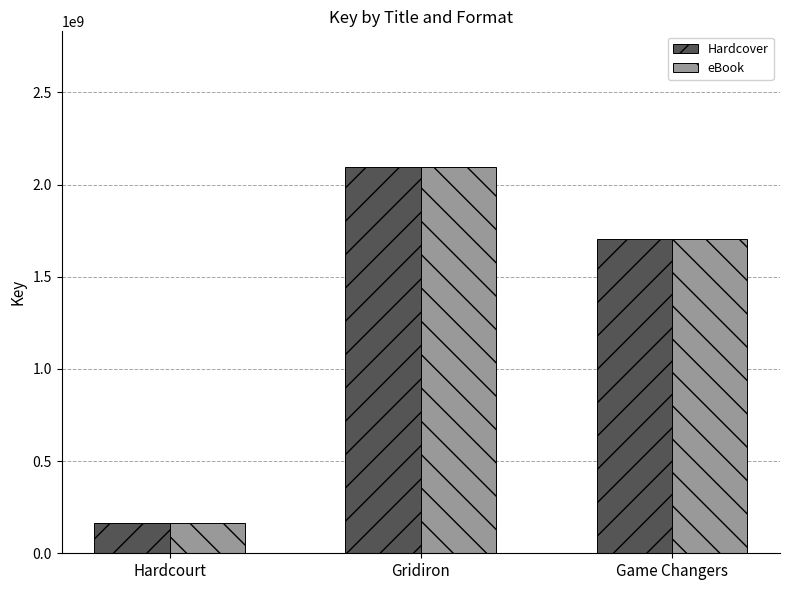

What is the label of the 3rd bar from the right?

Hardcourt